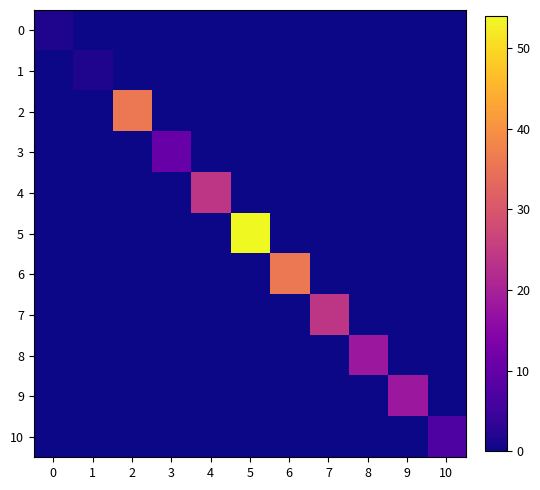

What is the difference between the highest and lowest values at 4?

24.0